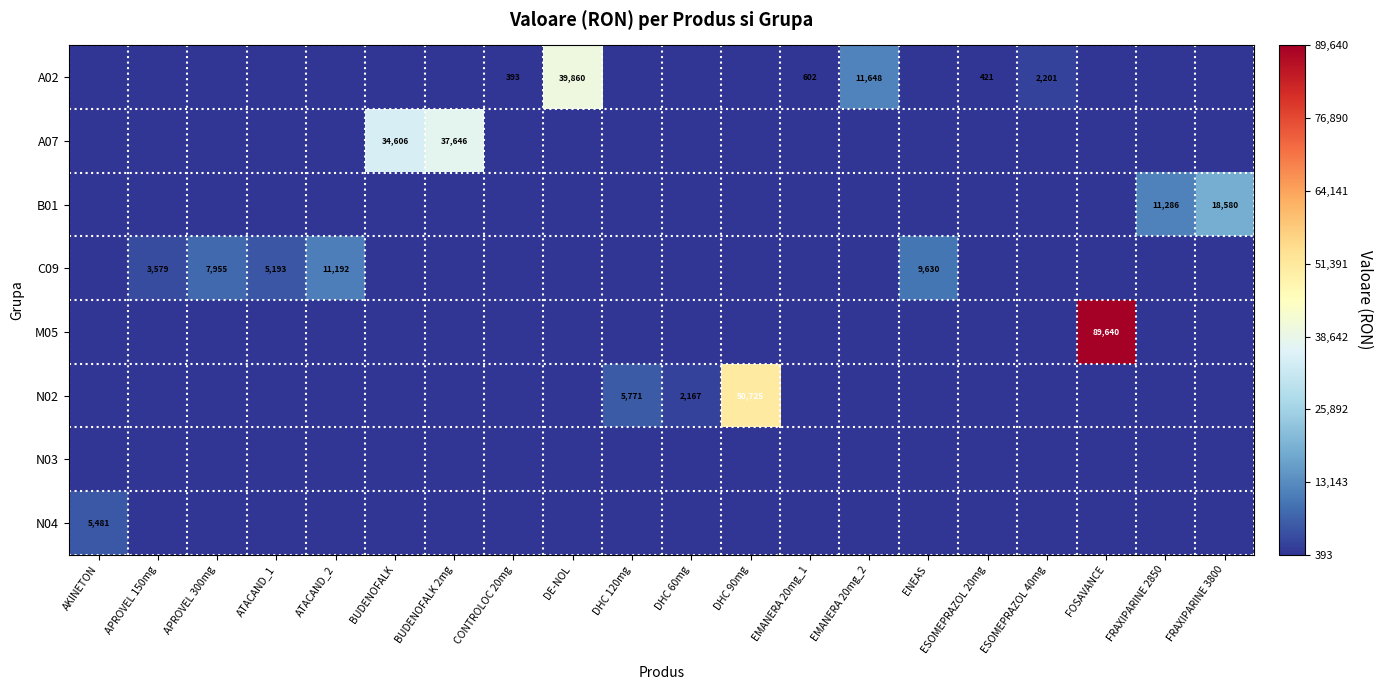

Which series has the largest total across all categories?

M05